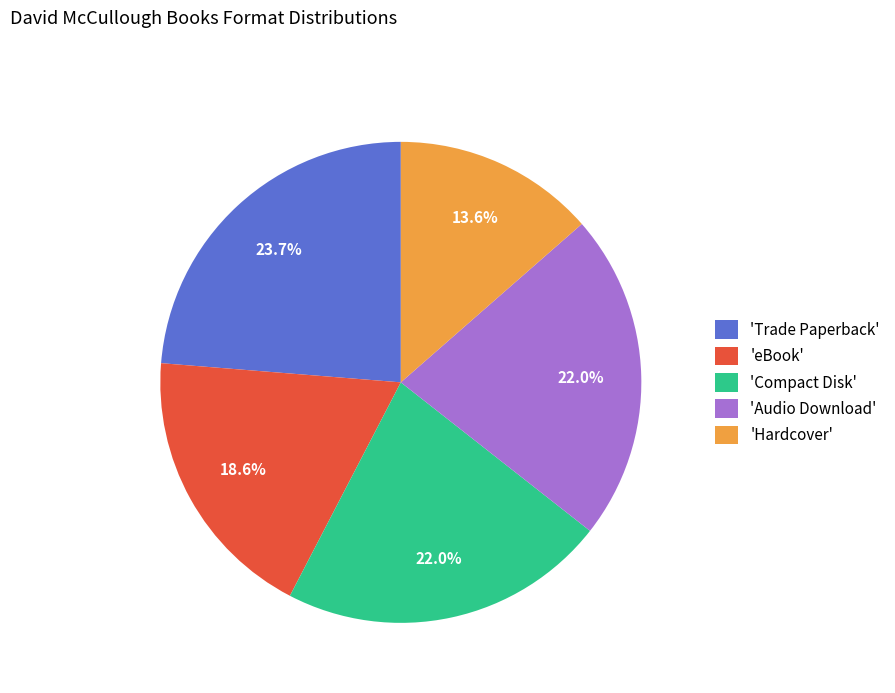

What is the smallest slice in the pie chart?

'Hardcover'